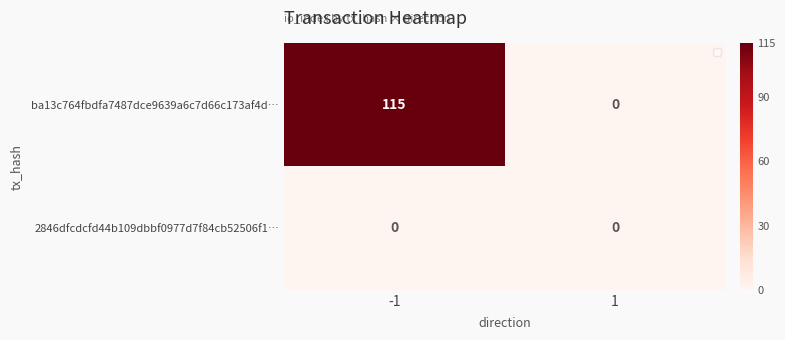

Reading left to right, extract all data points from this chart.

ba13c764fbdfa7487dce9639a6c7d66c173af4d…: -1=115	1=0
2846dfcdcfd44b109dbbf0977d7f84cb52506f1…: -1=0	1=0